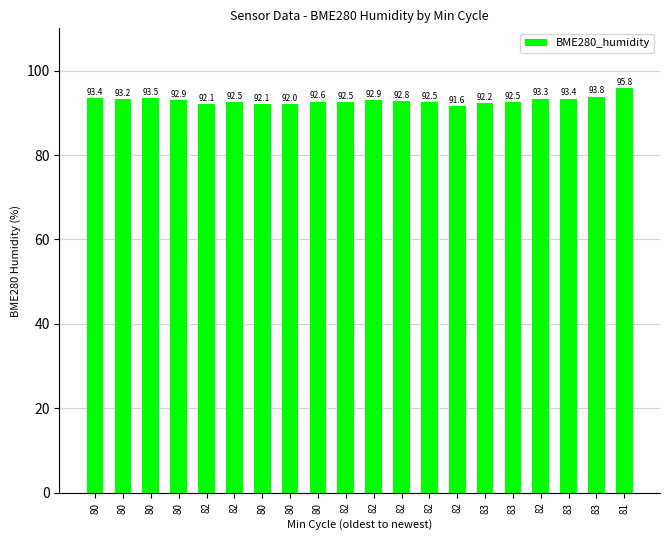

Are the bars horizontal?

No